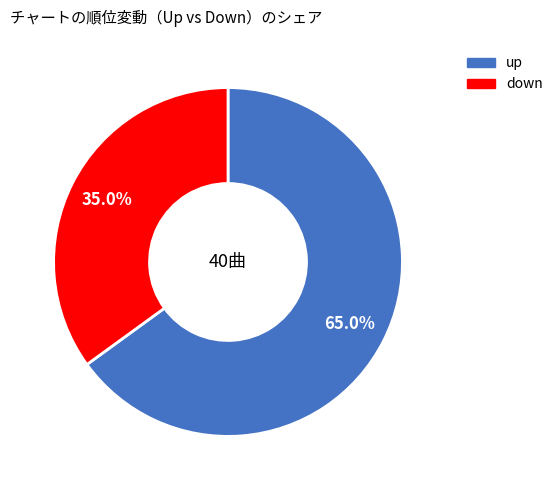

What percentage do down and up together represent?

100.0%